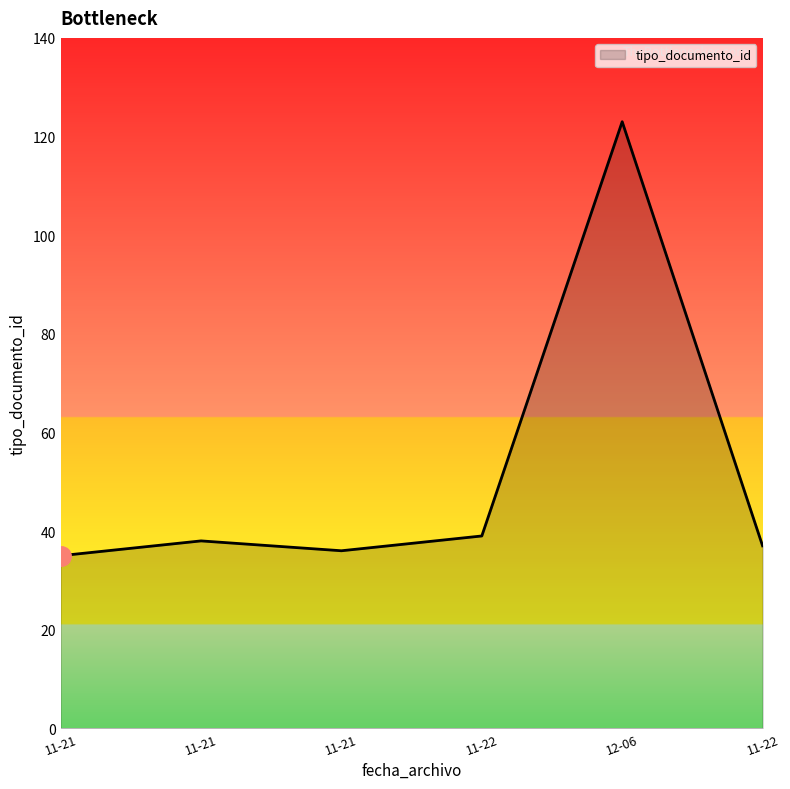

How many series are shown in this chart?

1